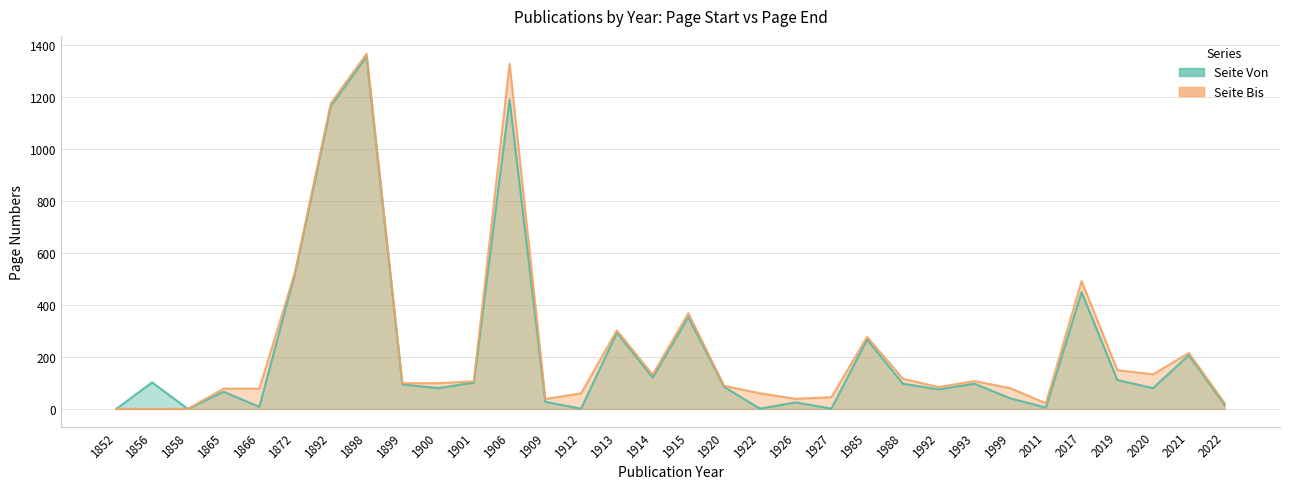

What is the spread (max minus min) of values at 2011?

17